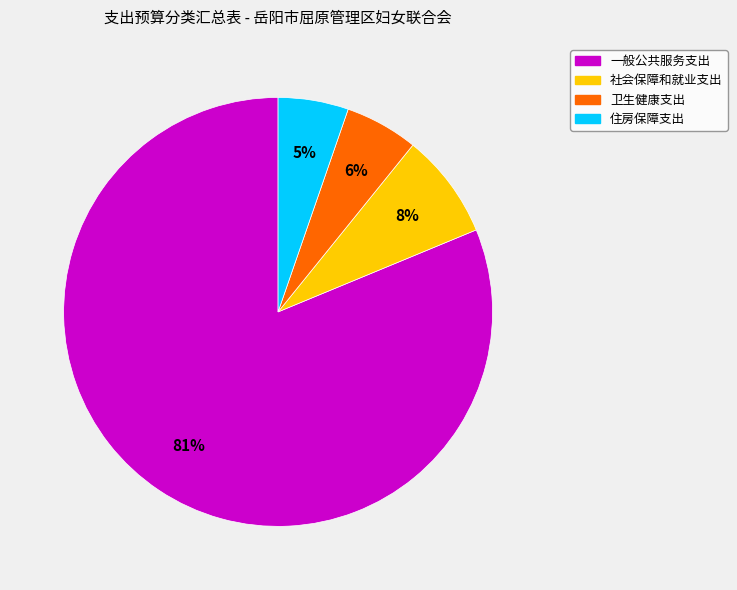

Is it true that 住房保障支出 is 15% of the pie?

False